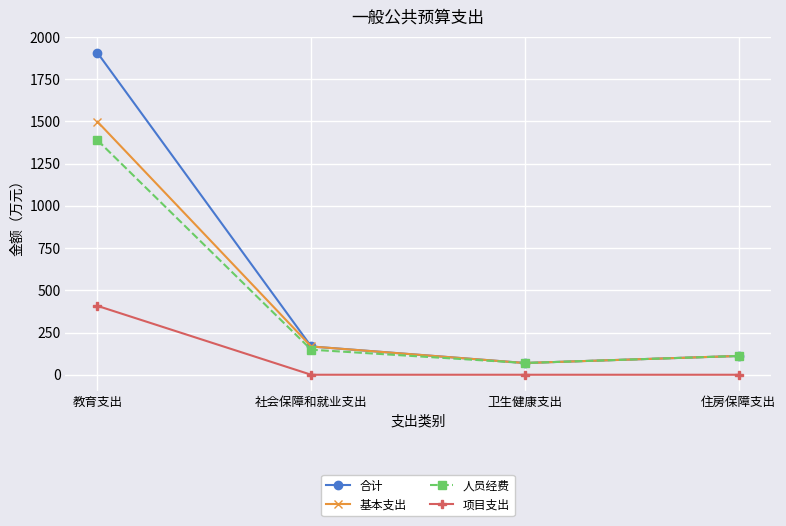

What is the label of the 1st point from the right?

住房保障支出